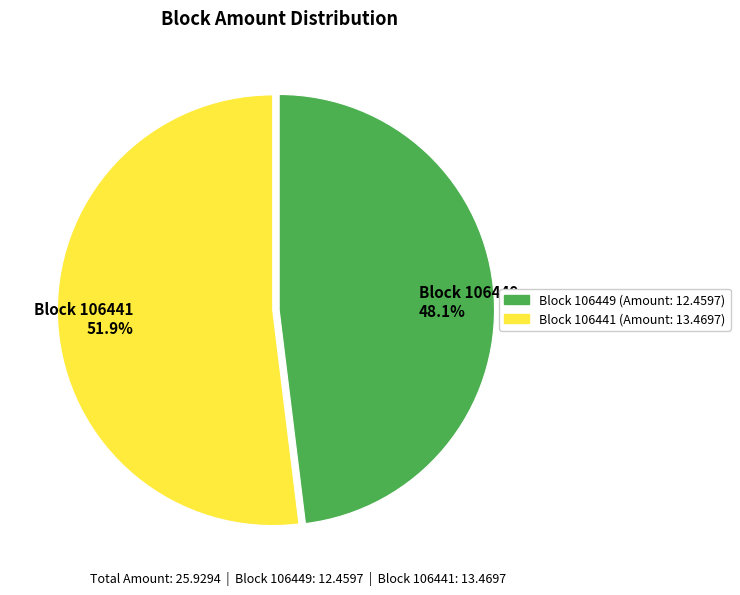

Does any single category account for the majority?

Yes